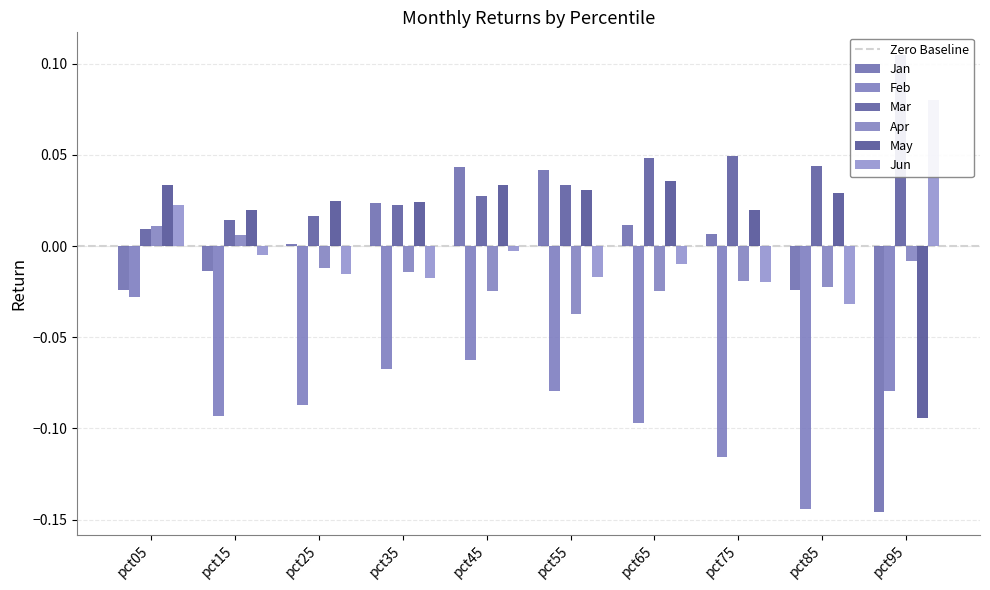

Which has a higher value, pct65 or pct15?

pct65